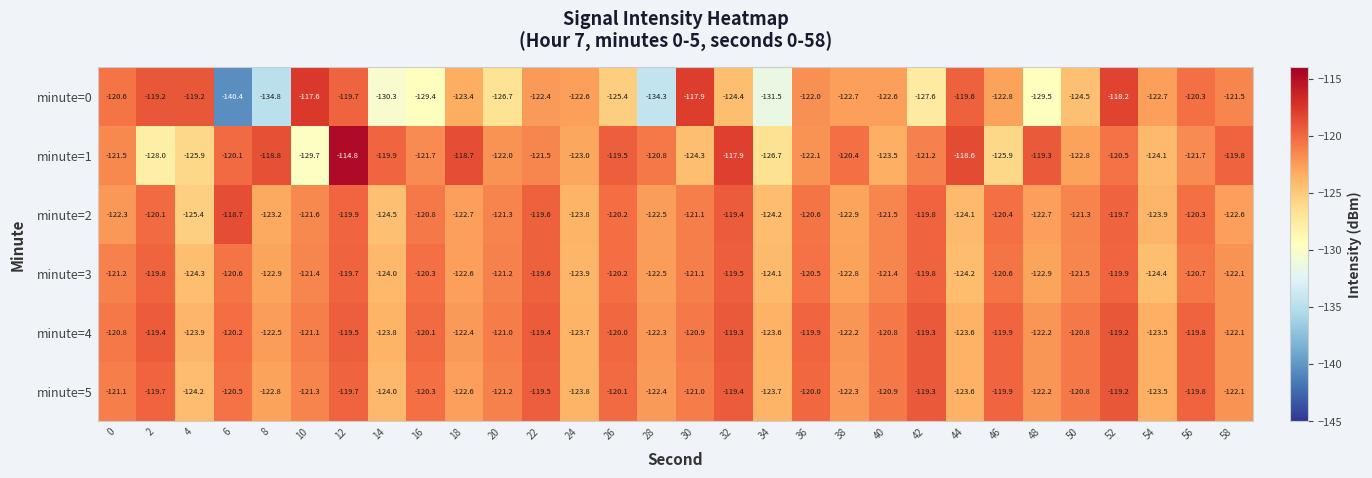

What is the sum of all minute=3 values?

-3649.7